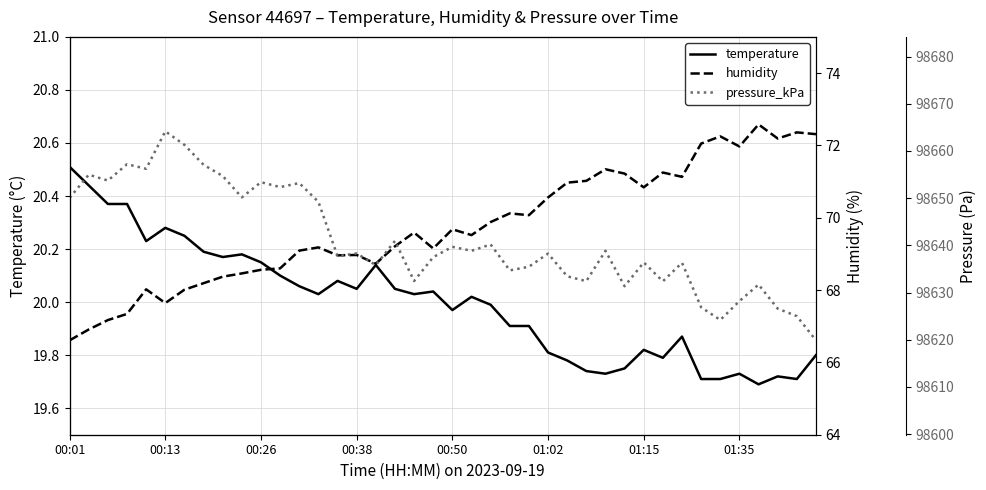

In temperature, how many points are lower than both neighbors (excluding endpoints)?

10